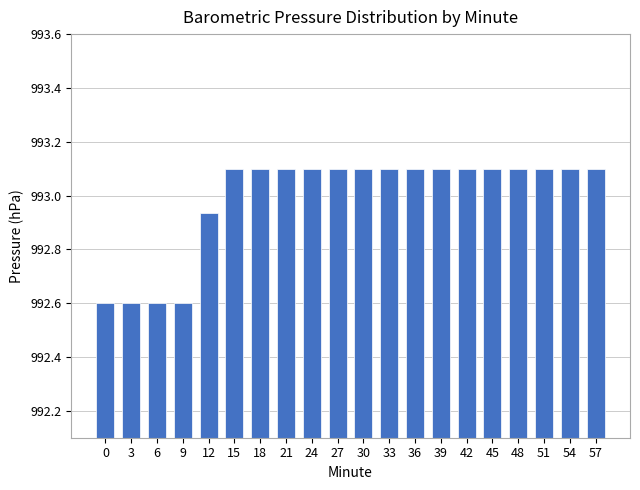

The chart shows a value of 993.1 at 33. True or false?

True